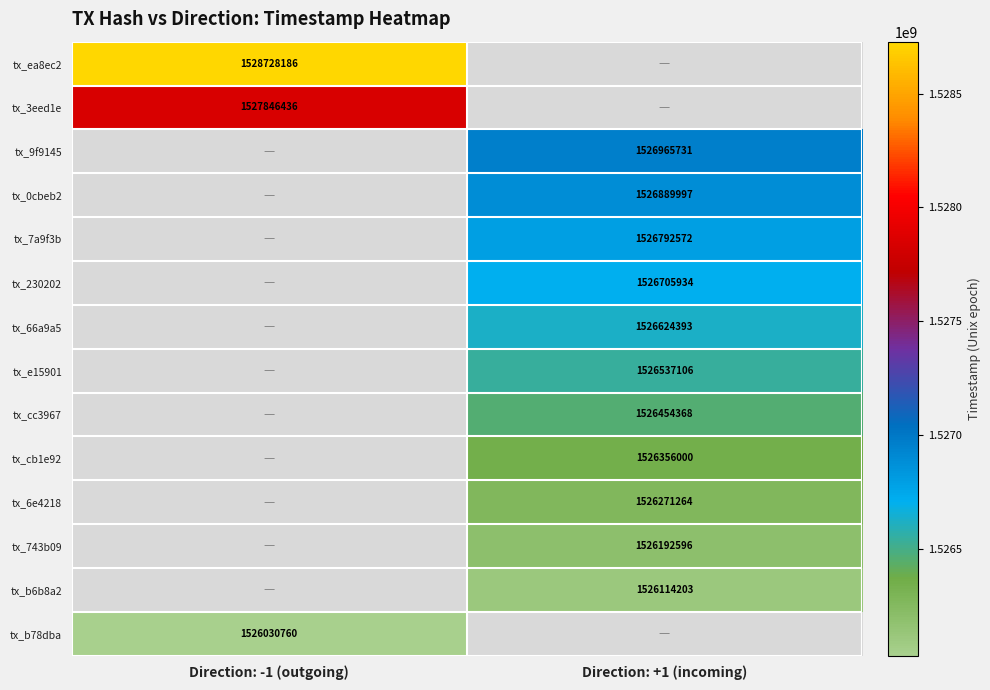

At how many categories does at least one series exceed 1239121695?

2